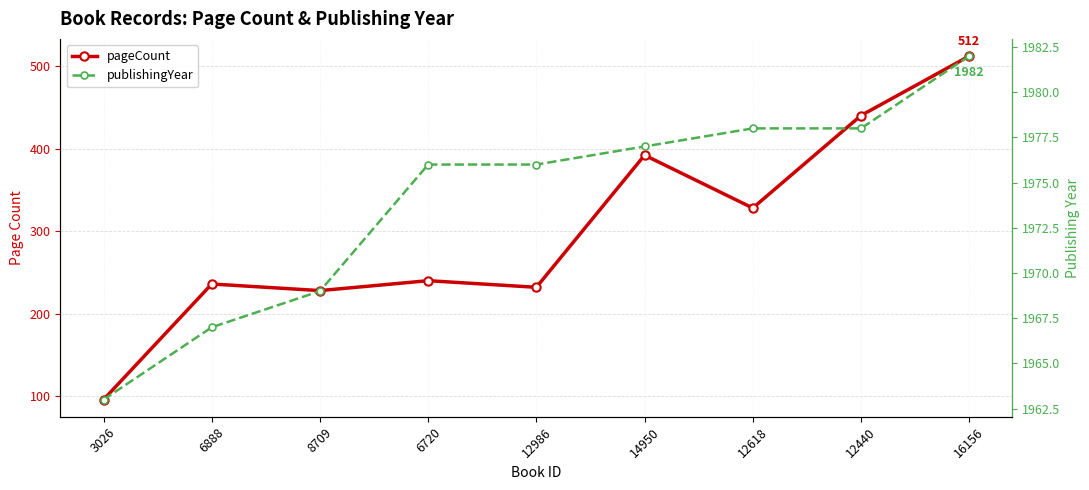

Between 16156 and 8709, which is larger?

16156